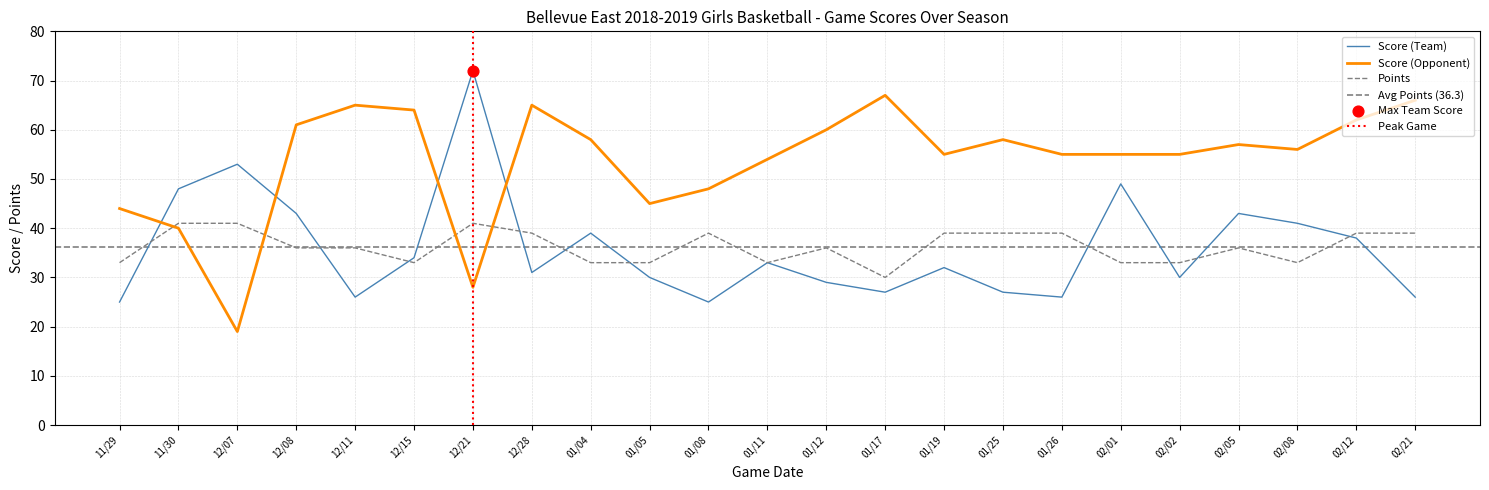

Which series has the largest total across all categories?

Score (Opponent)